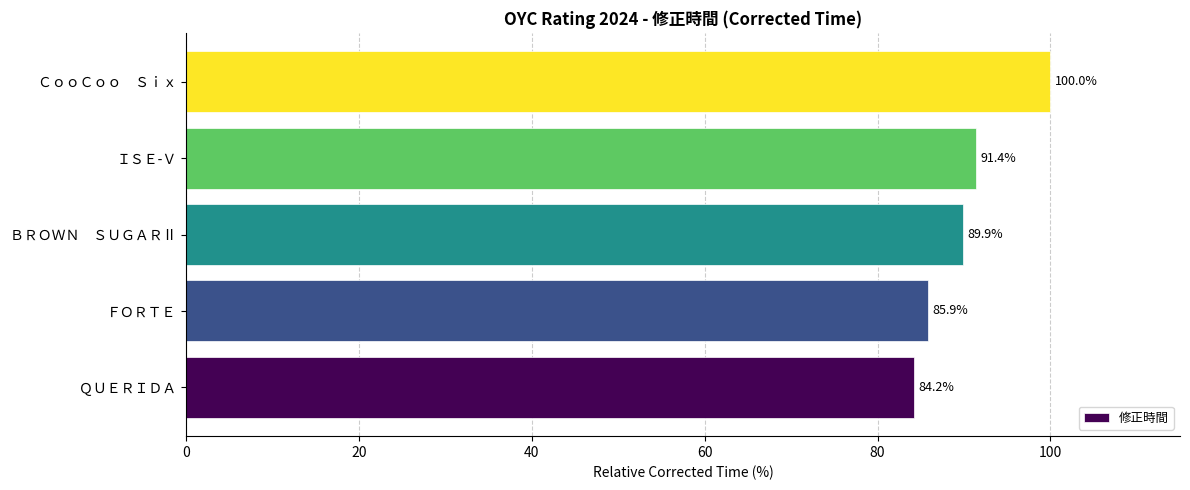

The chart shows a value of 29.0 at ＩＳＥ-Ｖ. True or false?

False